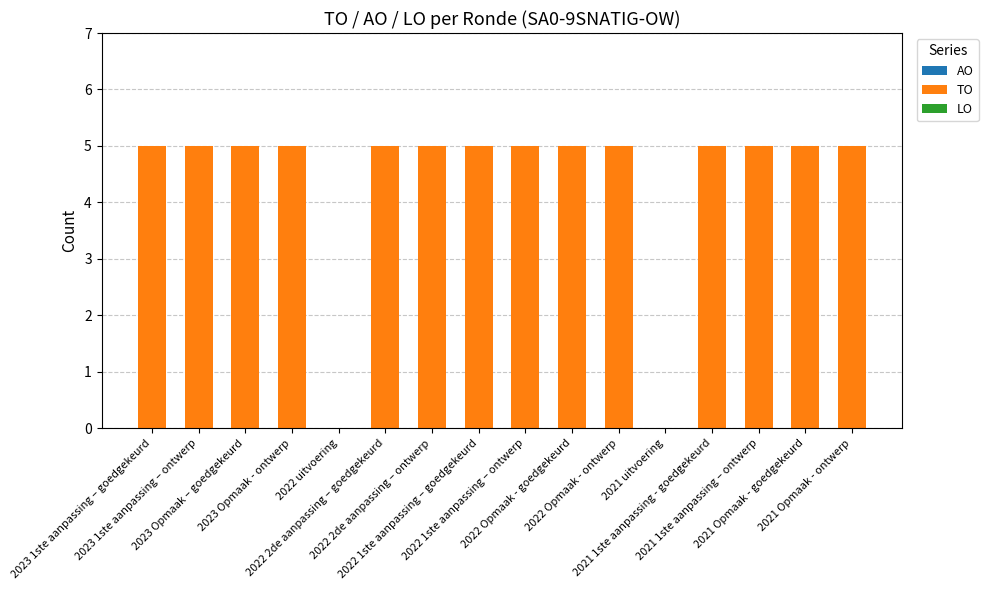

What is the sum of all values?

70